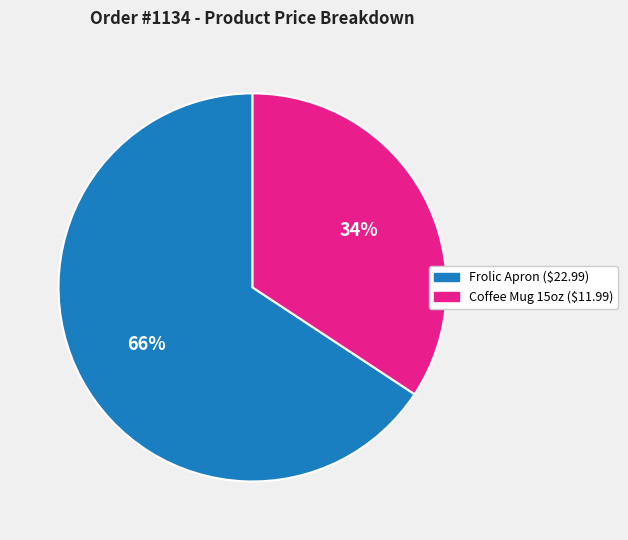

Does any single category account for the majority?

Yes